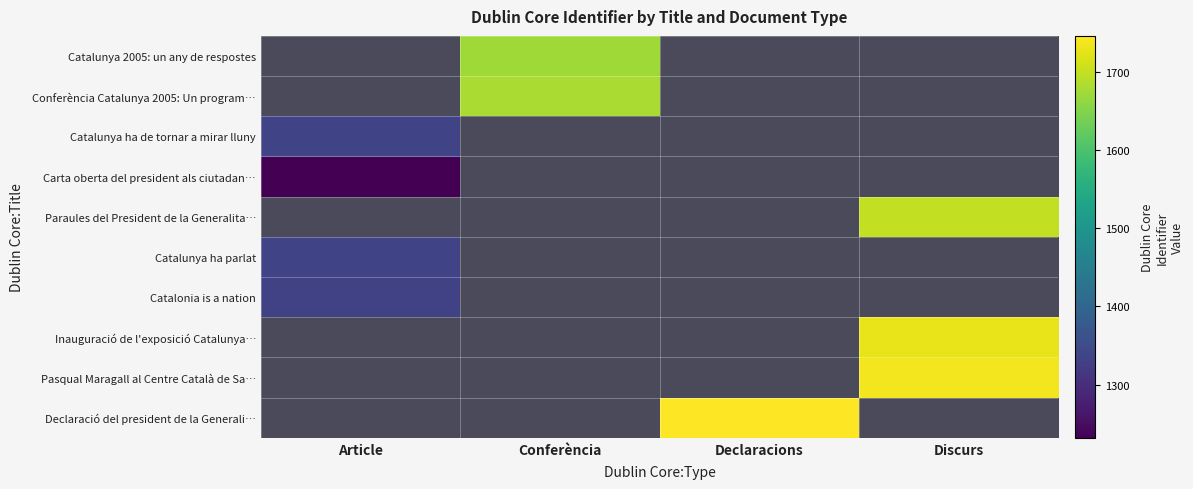

What is the maximum value for Carta oberta del president als ciutadan…?

1232.0